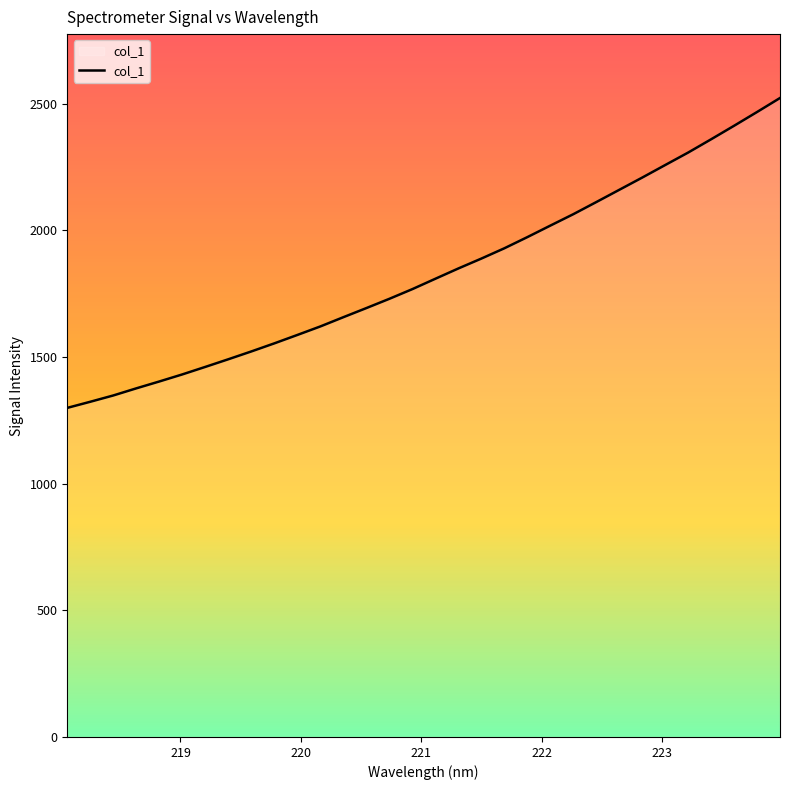

What is the difference between the maximum and minimum values?

1223.3